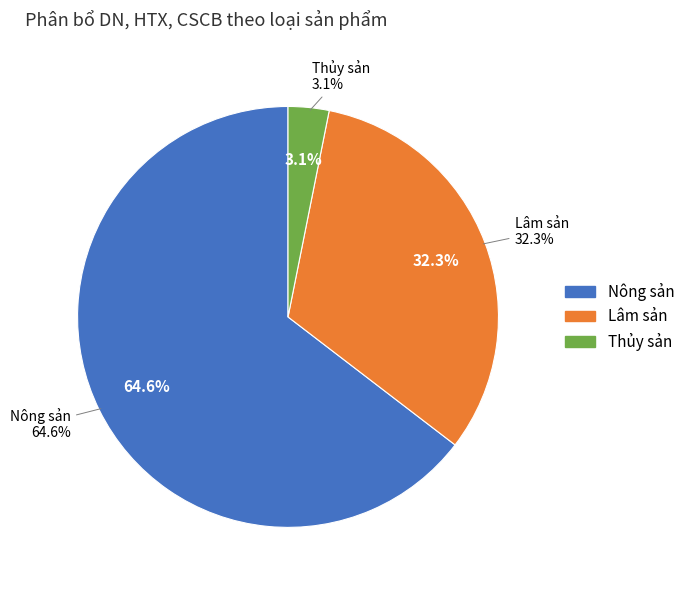

To the nearest percent, what percentage of the pie is Nông sản?

65%